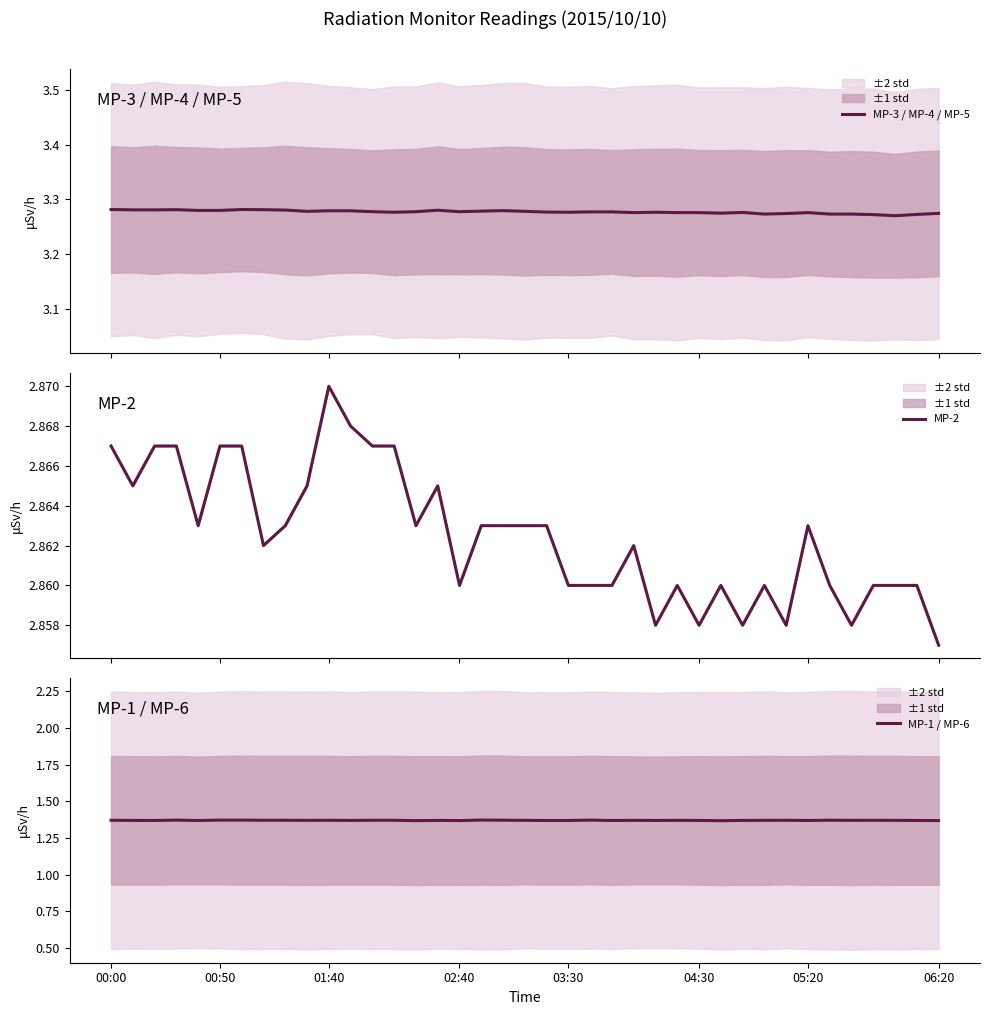

The value of MP-3 / MP-4 / MP-5 at 15 is 4.3. True or false?

False